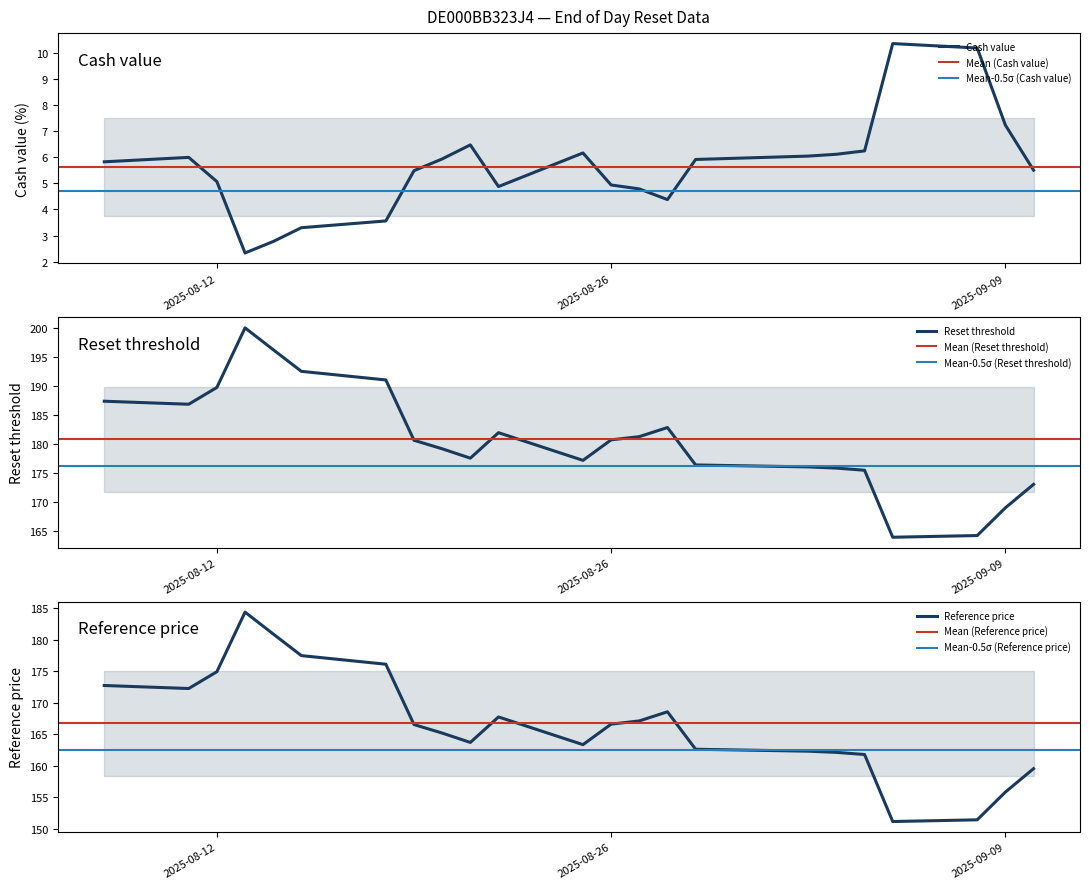

True or false: Reference price and Cash value intersect in this chart.

False